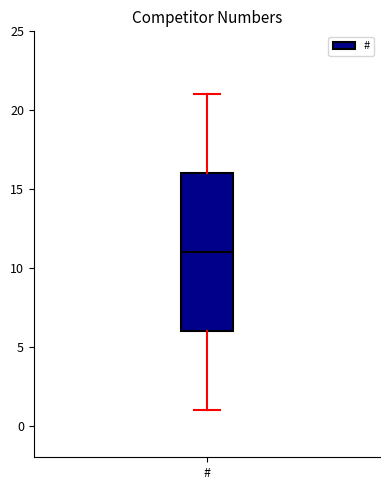

Transcribe this box plot: give where the median line is, the range the box spans, and where the two whiskers end, as read against the y-axis. The values are not printed on the chart, so give them approximately, as read against the axis.

median 11, box 6 to 16, whiskers 1 to 21